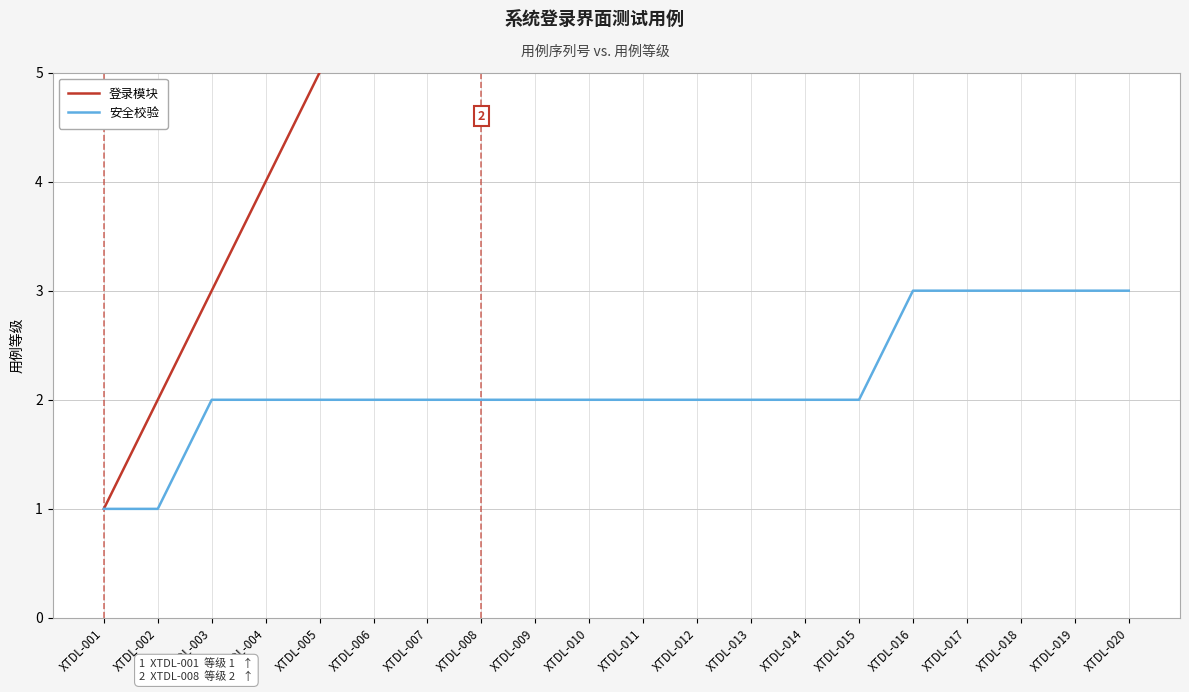

The value of 安全校验 at XTDL-011 is 1. True or false?

False